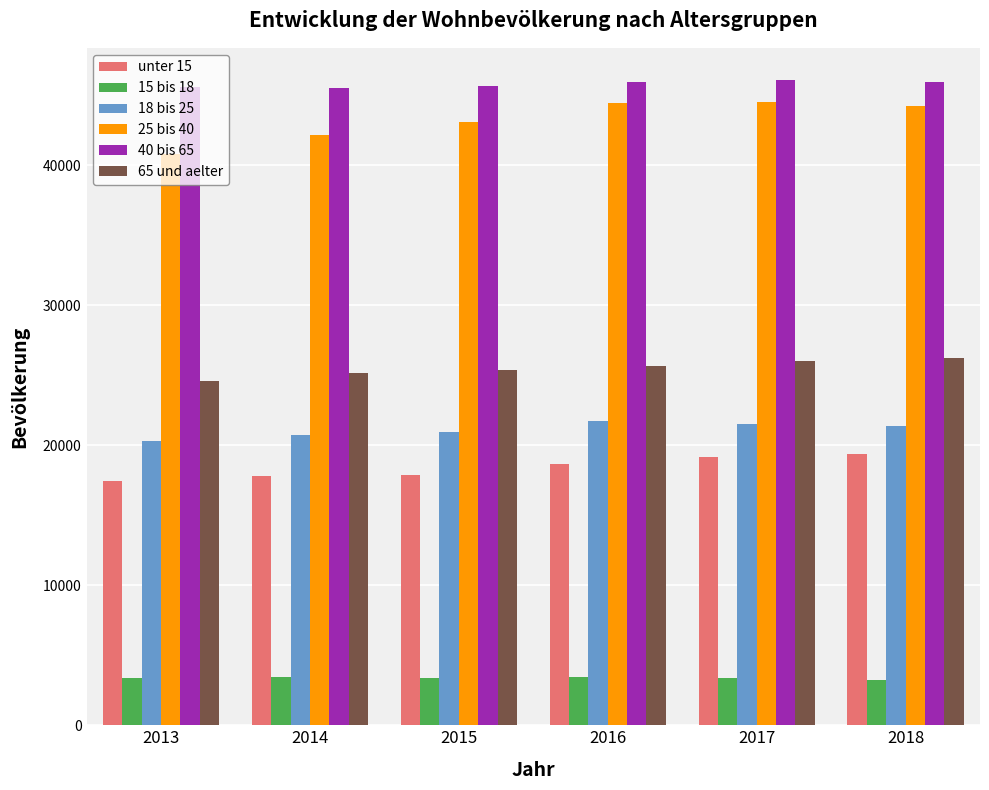

At which label does 65 und aelter reach its minimum?

2013